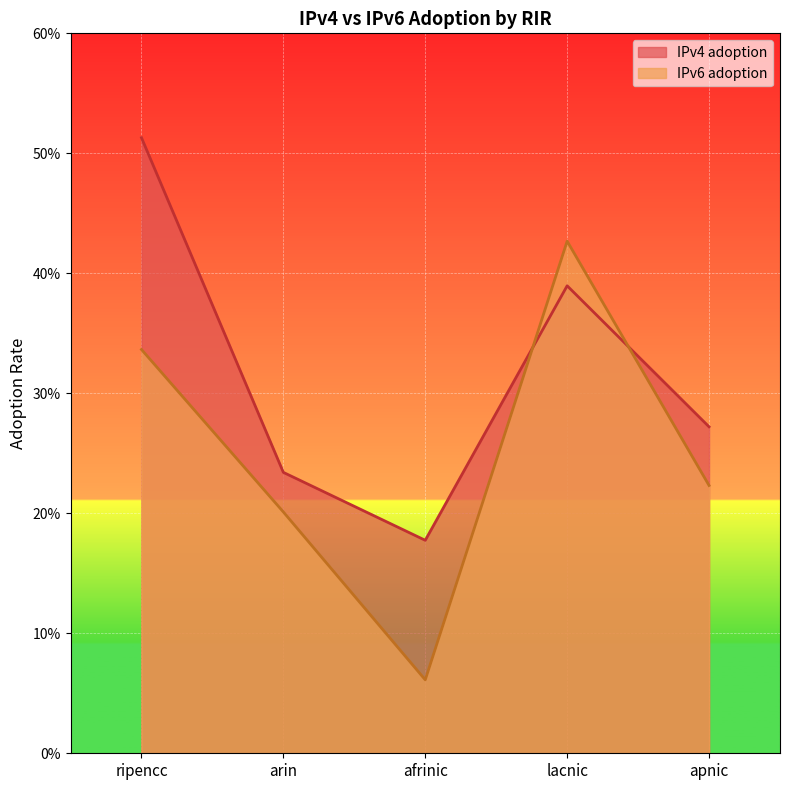

What is the greatest value displayed?

0.5